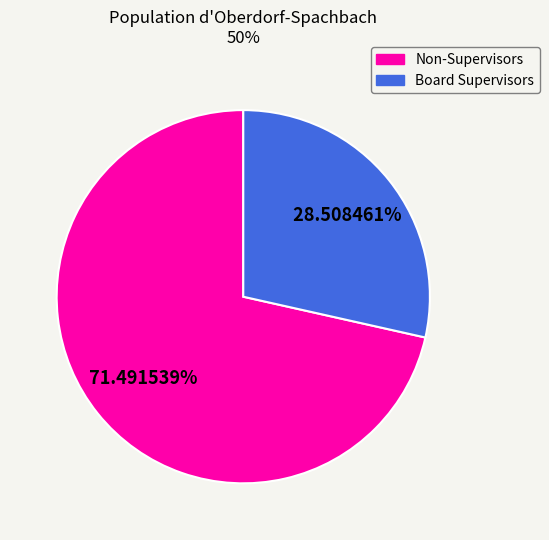

Is there any slice that represents more than half of the pie?

Yes